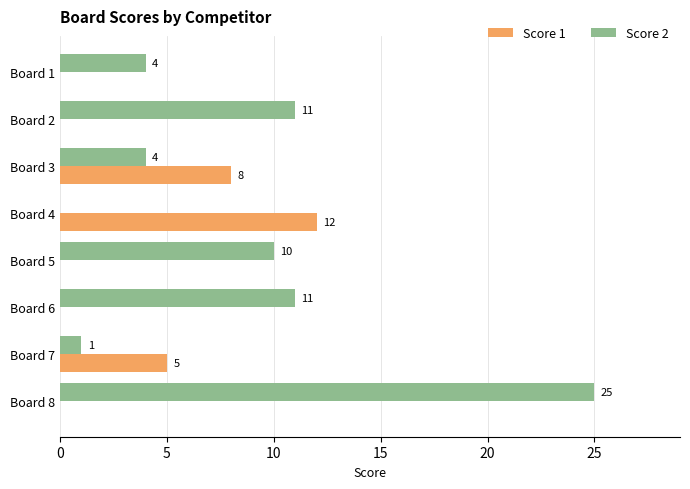

What is the sum of all Score 2 values?

66